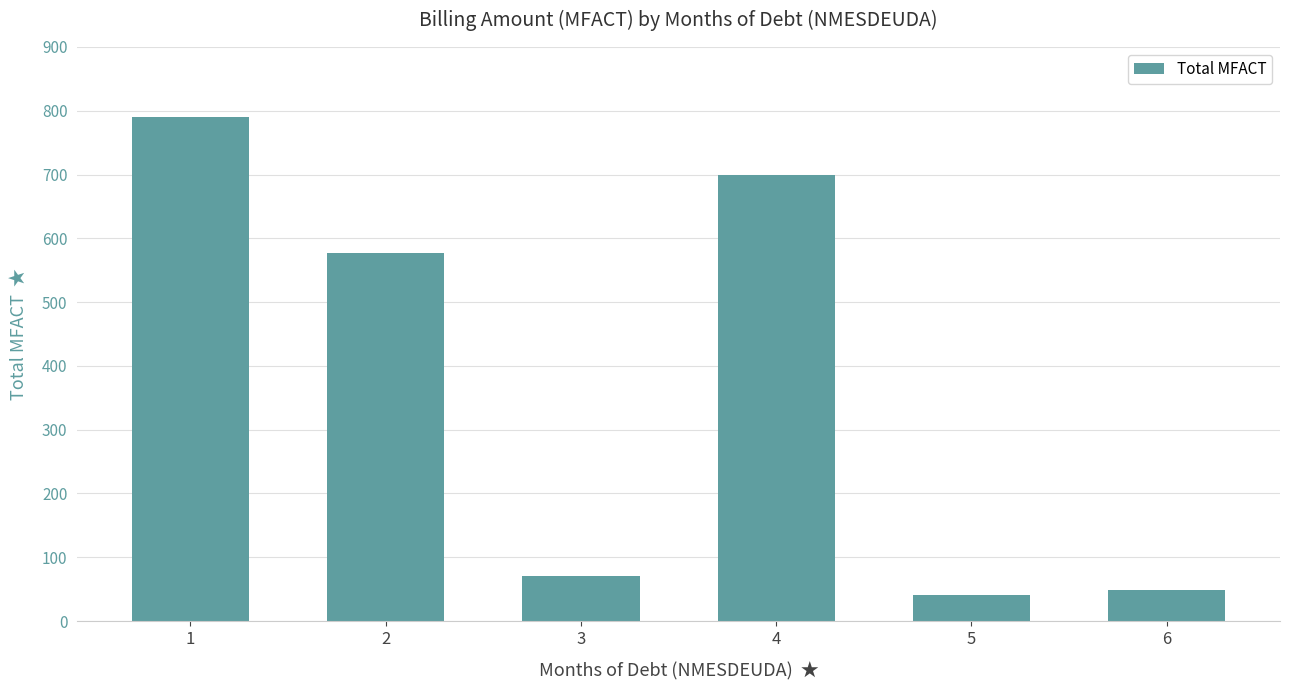

What is the ratio of the value at 1 to the value at 5?

19.4